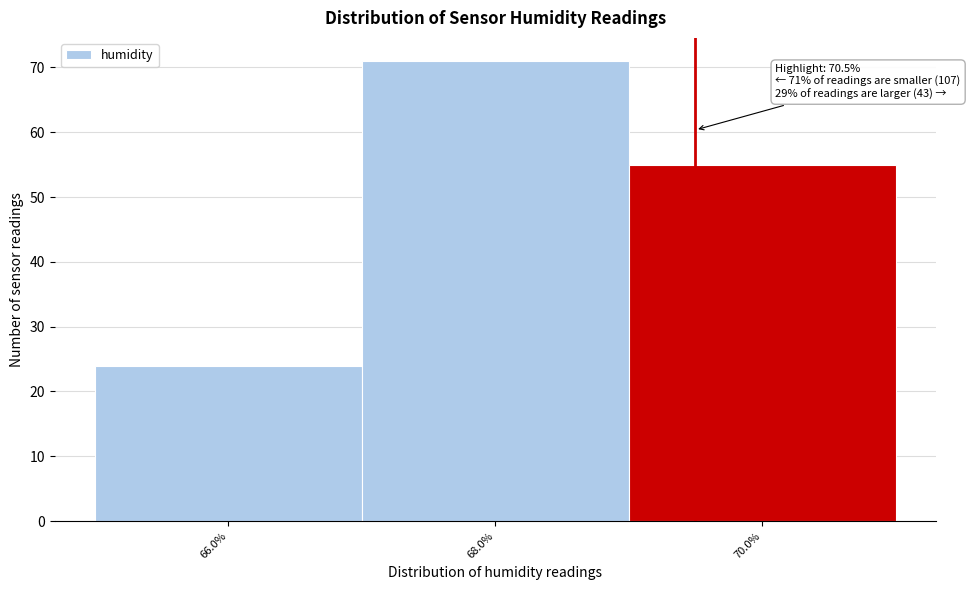

Reading left to right, extract all data points from this chart.

24	71	55